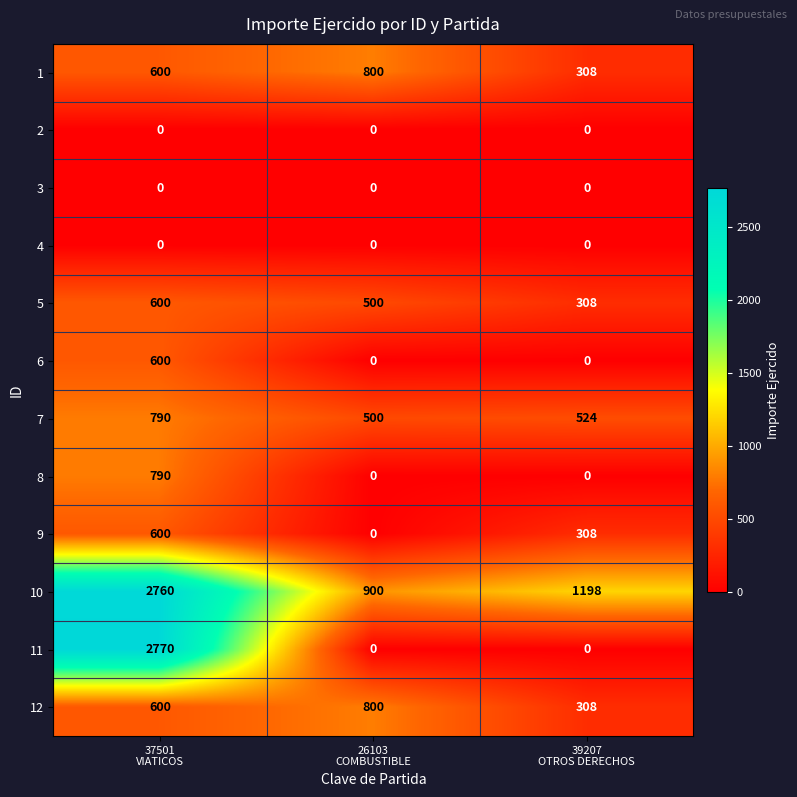

What is the greatest value displayed?

2770